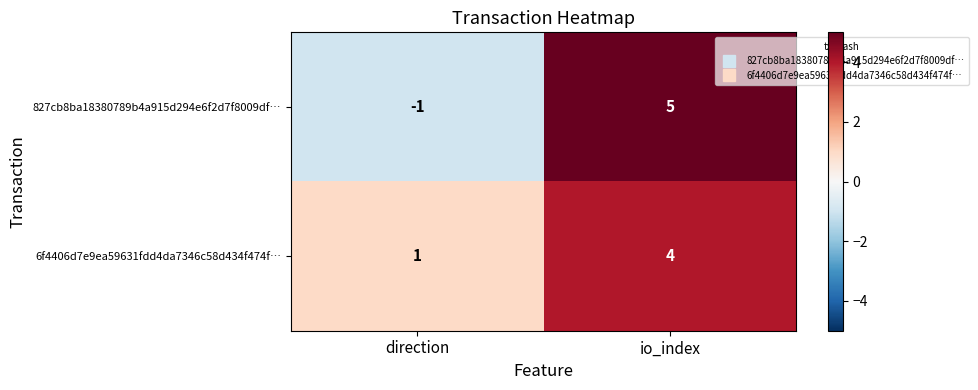

At which category does the chart reach its peak across all series?

io_index